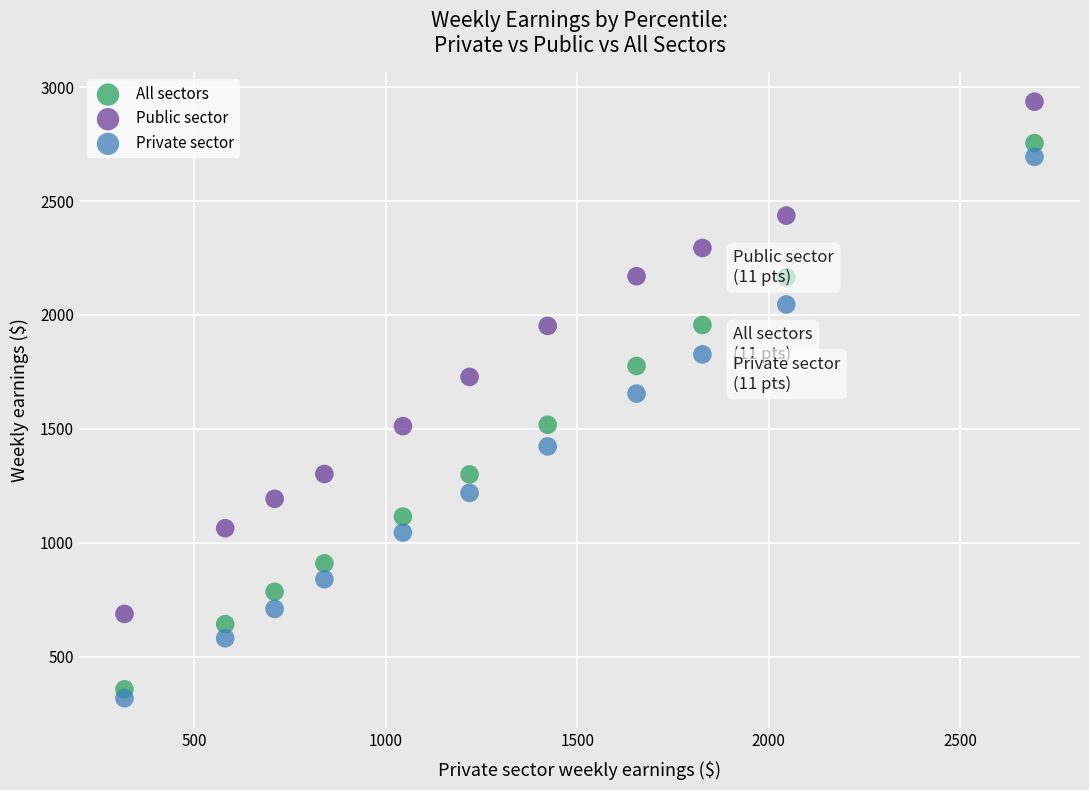

Across all data points, what is the range of Y values (max minus min)?

2618